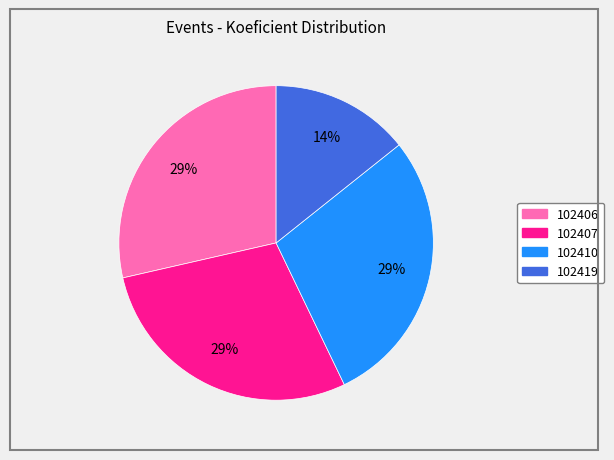

Approximately how many times larger is the value at 102410 compared to 102407?

1.0